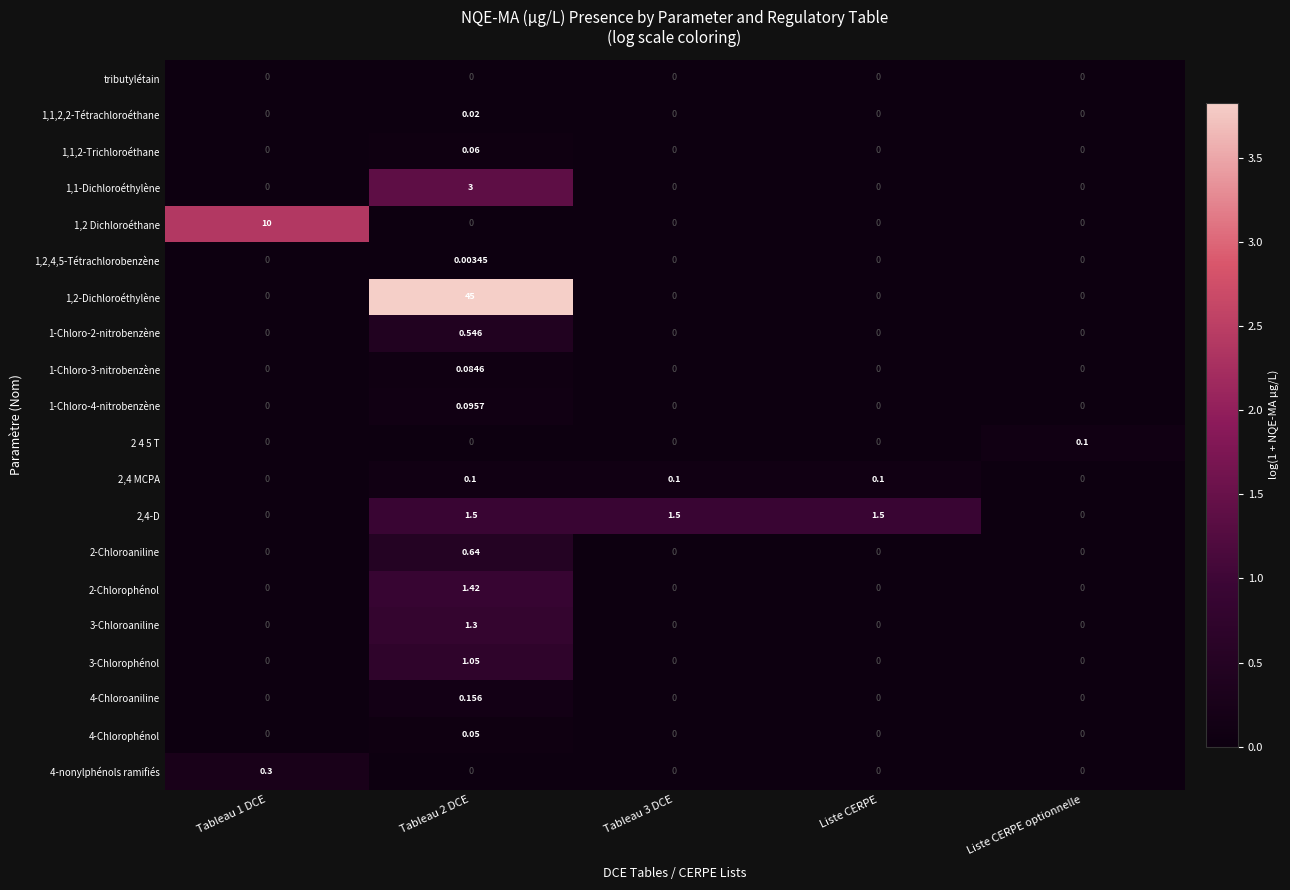

At which label does 2 4 5 T reach its peak?

Liste CERPE optionnelle